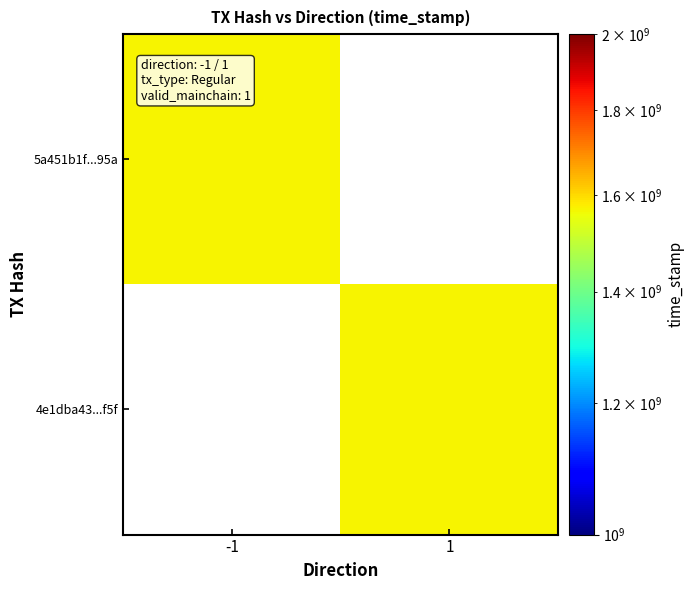

What value does the 5a451b1f94e3def7a17adb476e6cf7c691ed95a series have at -1?

1569551018